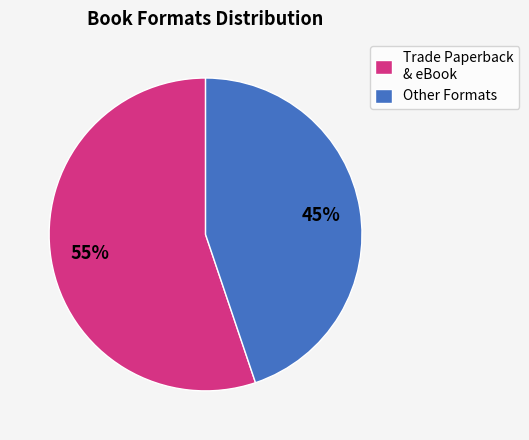

What is the largest slice in the pie chart?

Trade Paperback & eBook